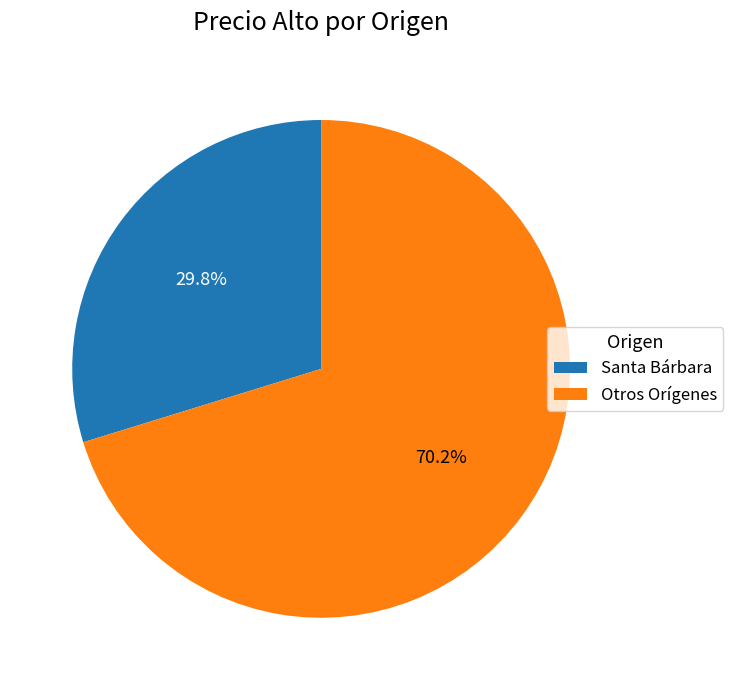

What portion of the pie excludes Santa Bárbara?

70.2%